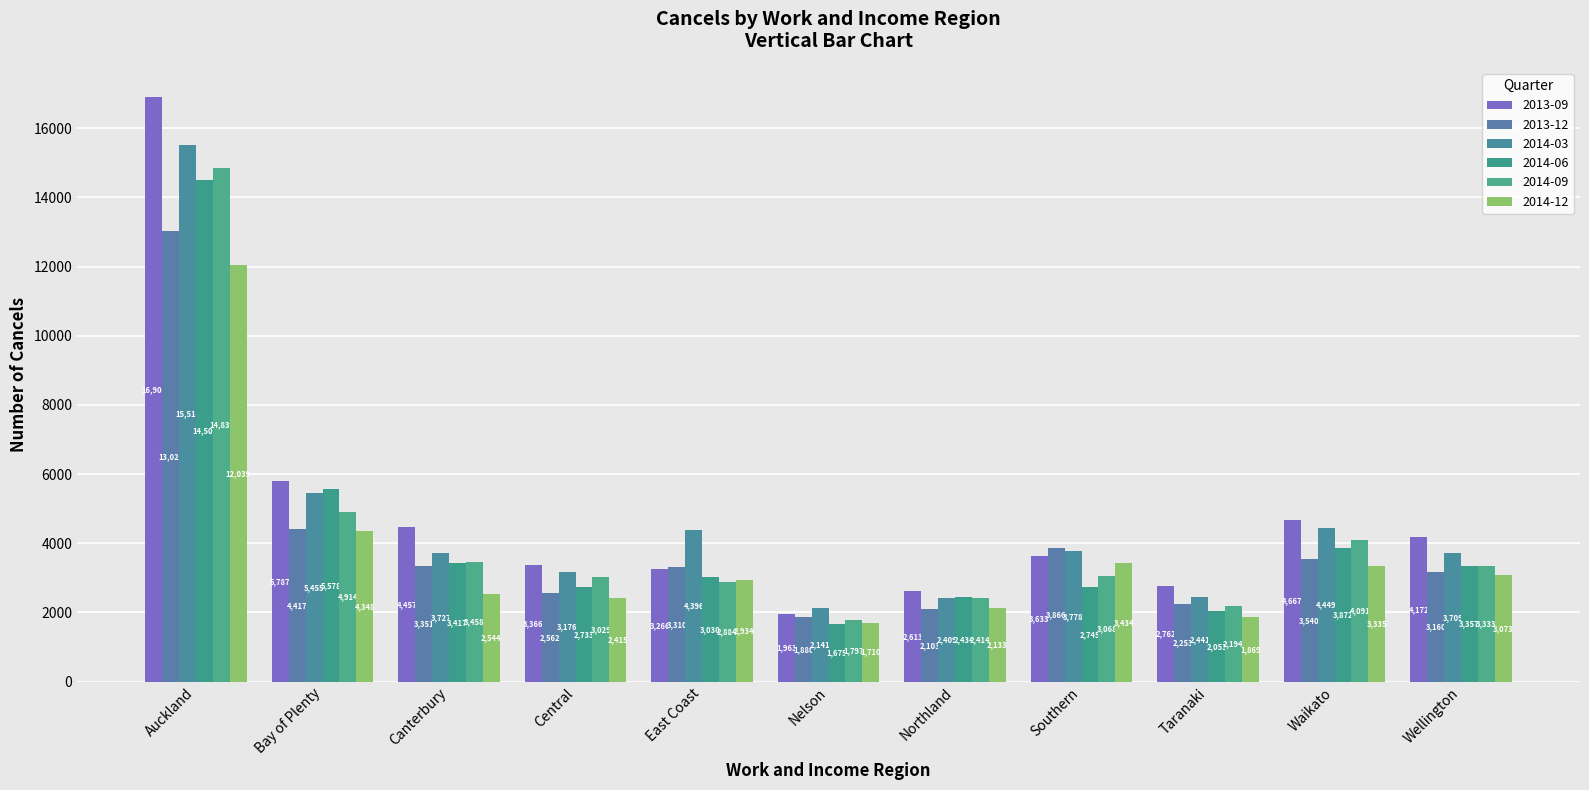

What are all the series names shown in the legend?

2013-09, 2013-12, 2014-03, 2014-06, 2014-09, 2014-12